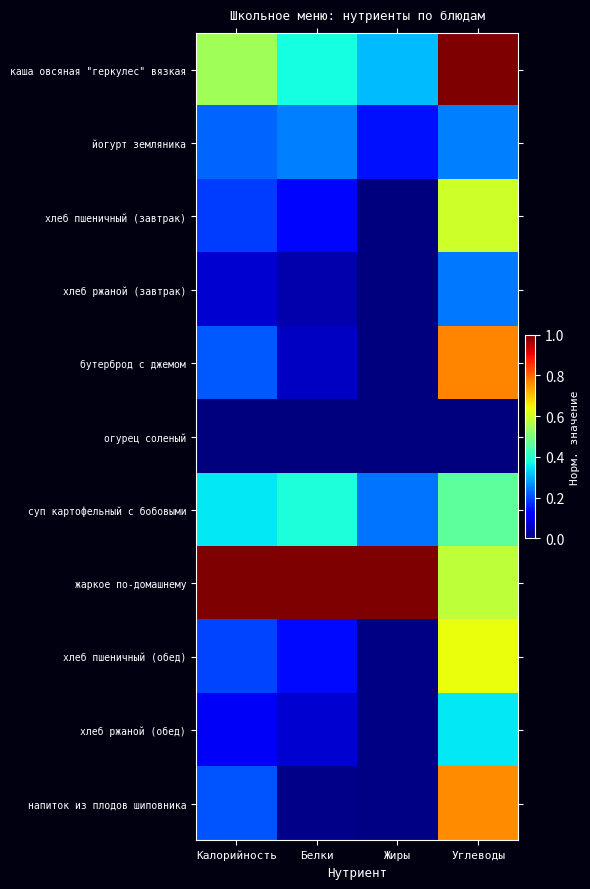

Which series changed the most between Белки and Жиры?

суп картофельный с бобовыми